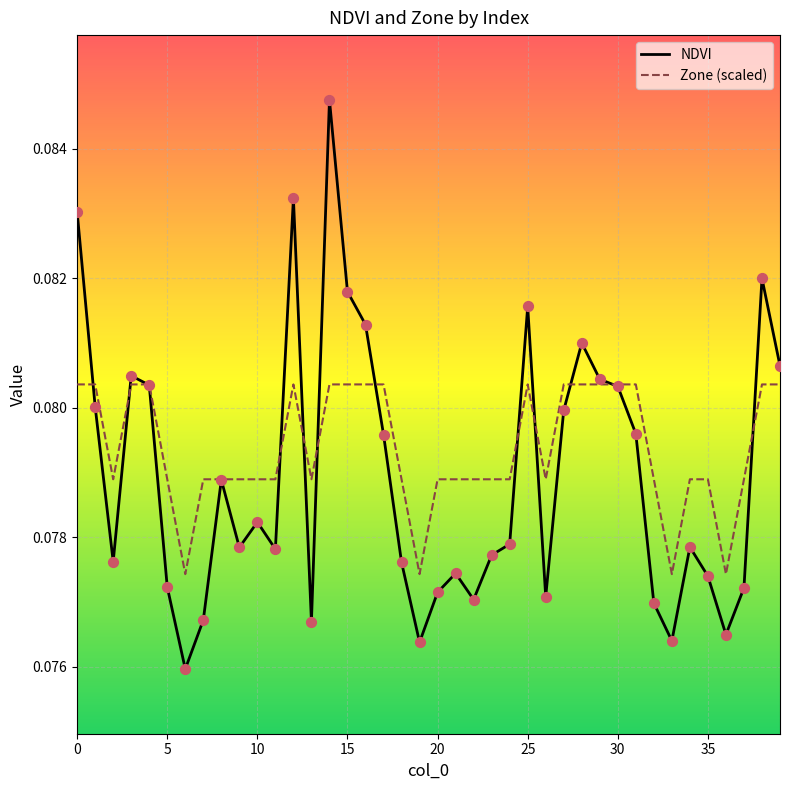

Which series has the largest total across all categories?

Zone (scaled)